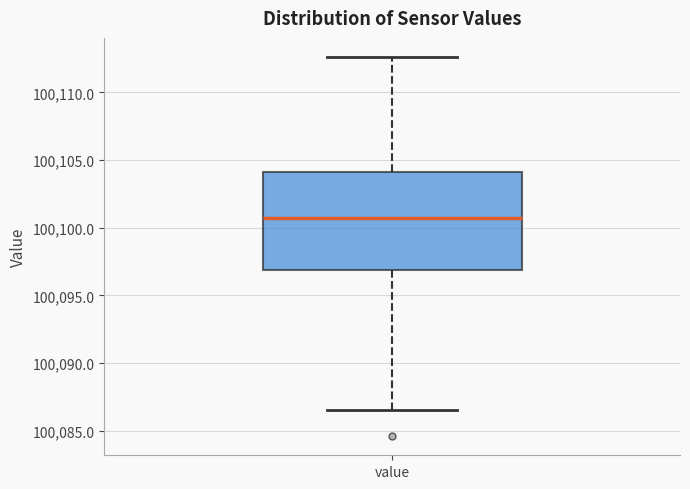

Read this box plot against the y-axis: the position of the median line, the range covered by the box, and the ends of both whiskers. The values are not printed on the chart, so give them approximately, as read against the axis.

median 100100.5, box 100097.0 to 100104.0, whiskers 100086.5 to 100112.5